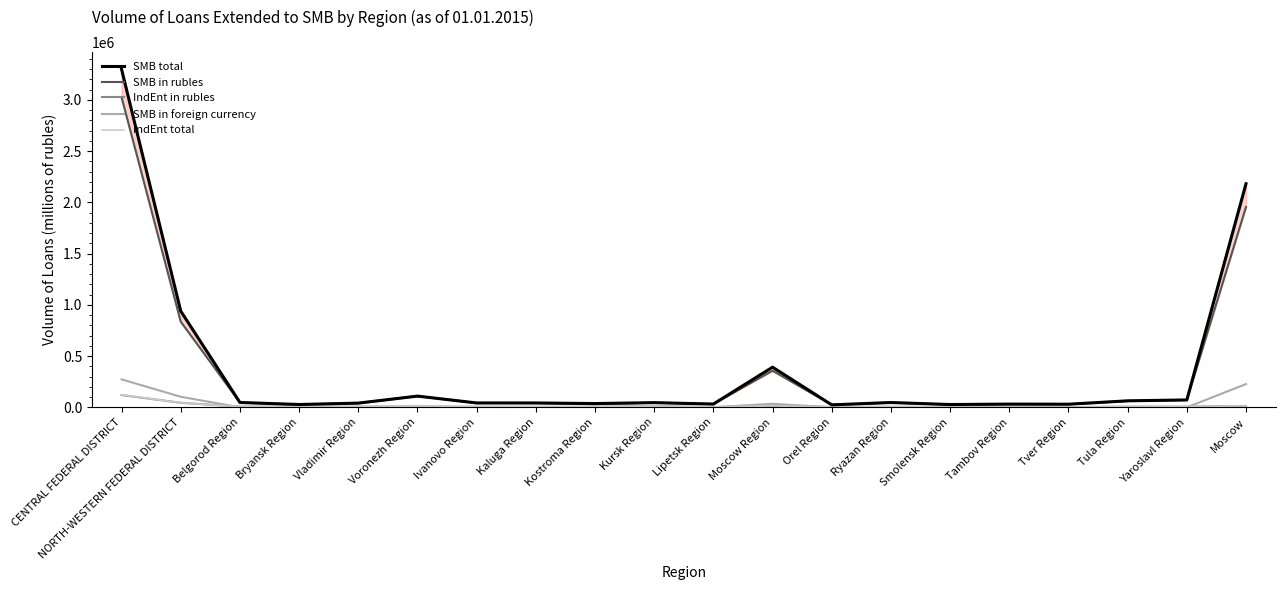

At which label is SMB in rubles closest to 1525761?

Moscow